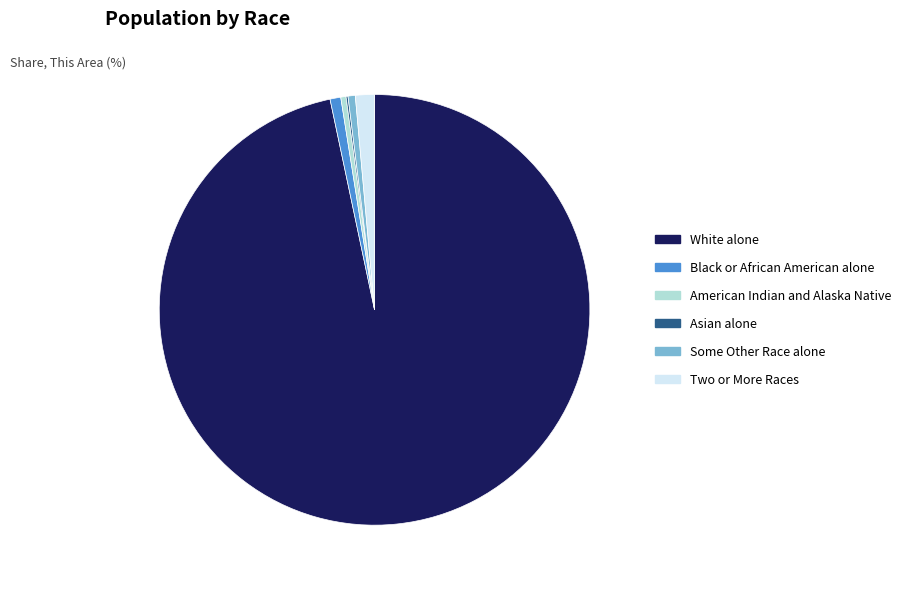

Do Two or More Races and White alone together represent more than half of the pie?

Yes